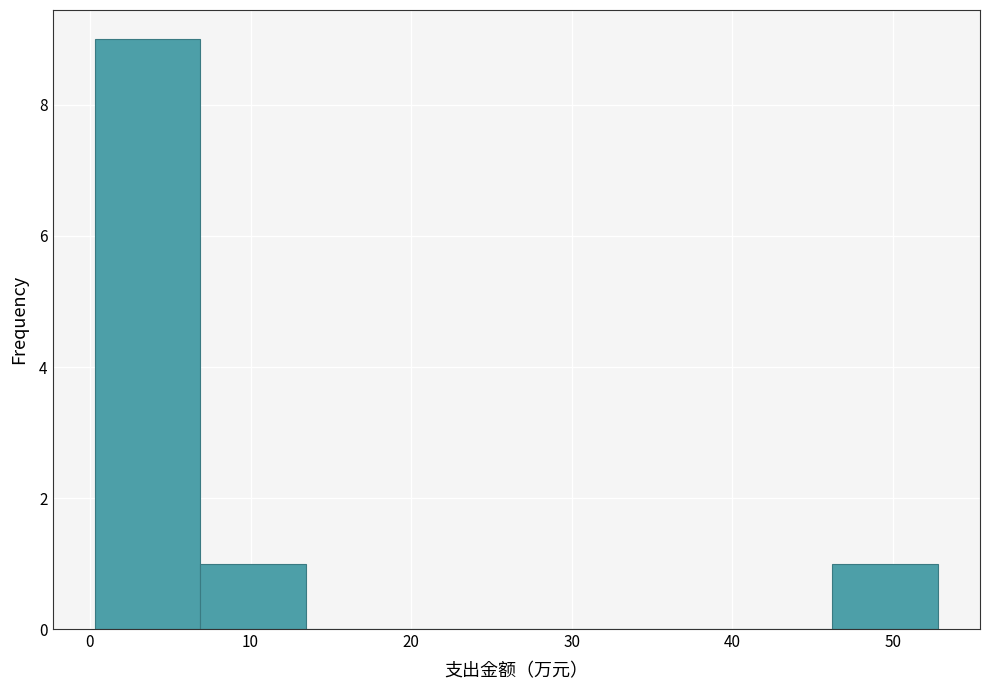

Reading left to right, transcribe this chart: for each bar, give the range it covers on the x-axis and its height. Neither the bar edges nor the heights are printed on the chart, so give them approximately, as read against the axes.

0 to 7: 9
7 to 13: 1
13 to 20: 0
20 to 27: 0
27 to 33: 0
33 to 40: 0
40 to 46: 0
46 to 53: 1